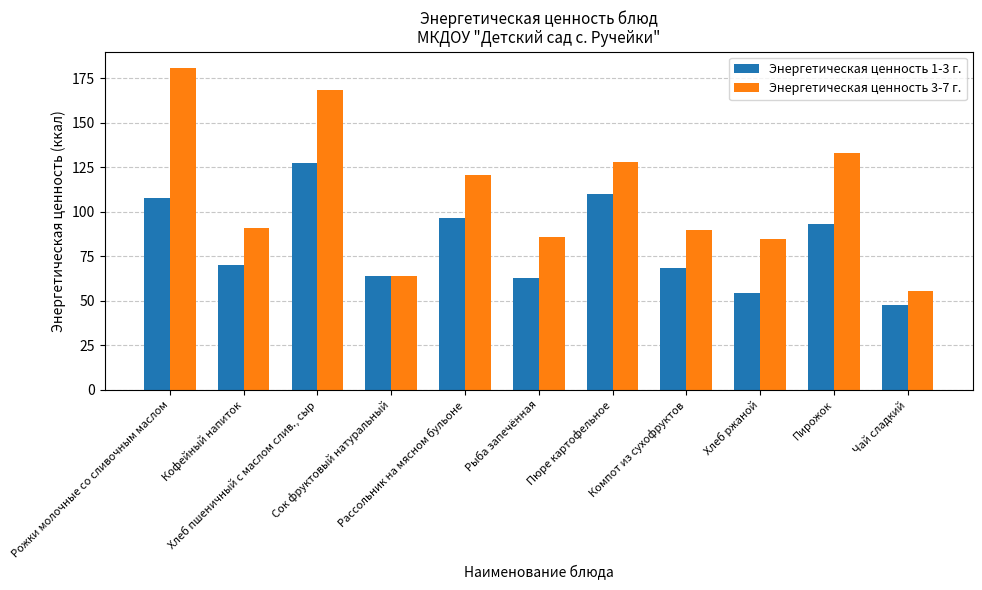

At Рожки молочные со сливочным маслом, list the series in order from smallest to largest.

Энергетическая ценность 1-3 г., Энергетическая ценность 3-7 г.